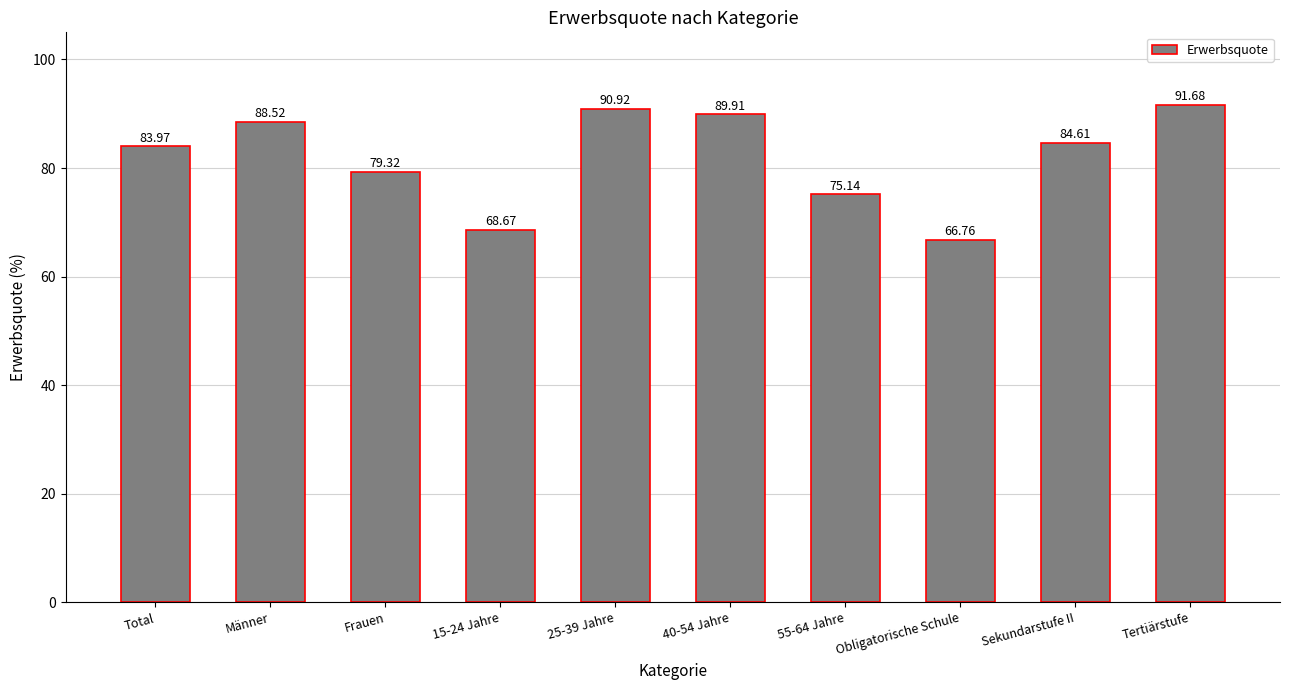

The value at Tertiärstufe is 91.7. True or false?

True